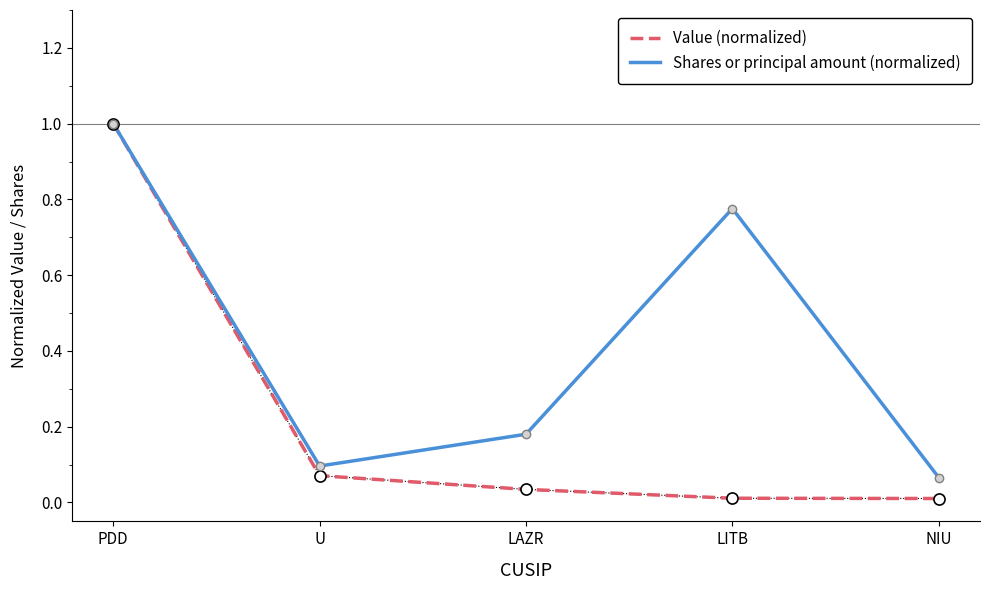

The Value (normalized) series shows 0.0 at LITB. True or false?

True